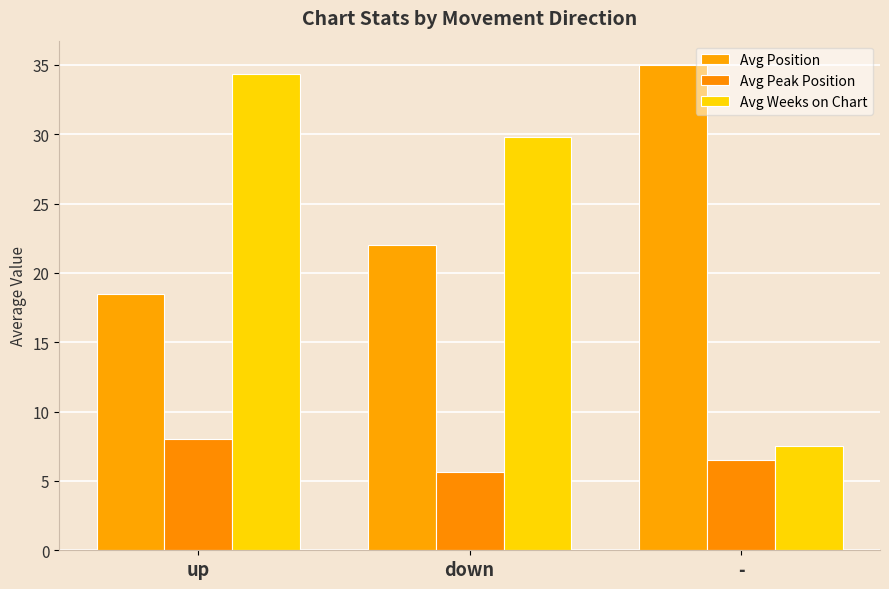

What is the maximum value shown in the chart?

35.0